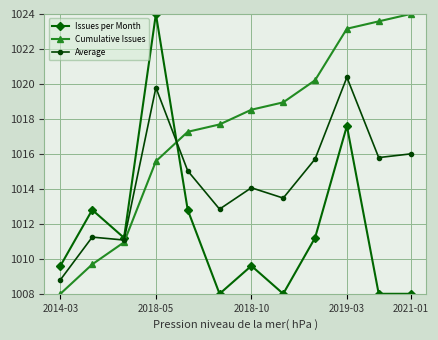

What is the value of the Issues per Month point at the 12th from the left?

1008.0